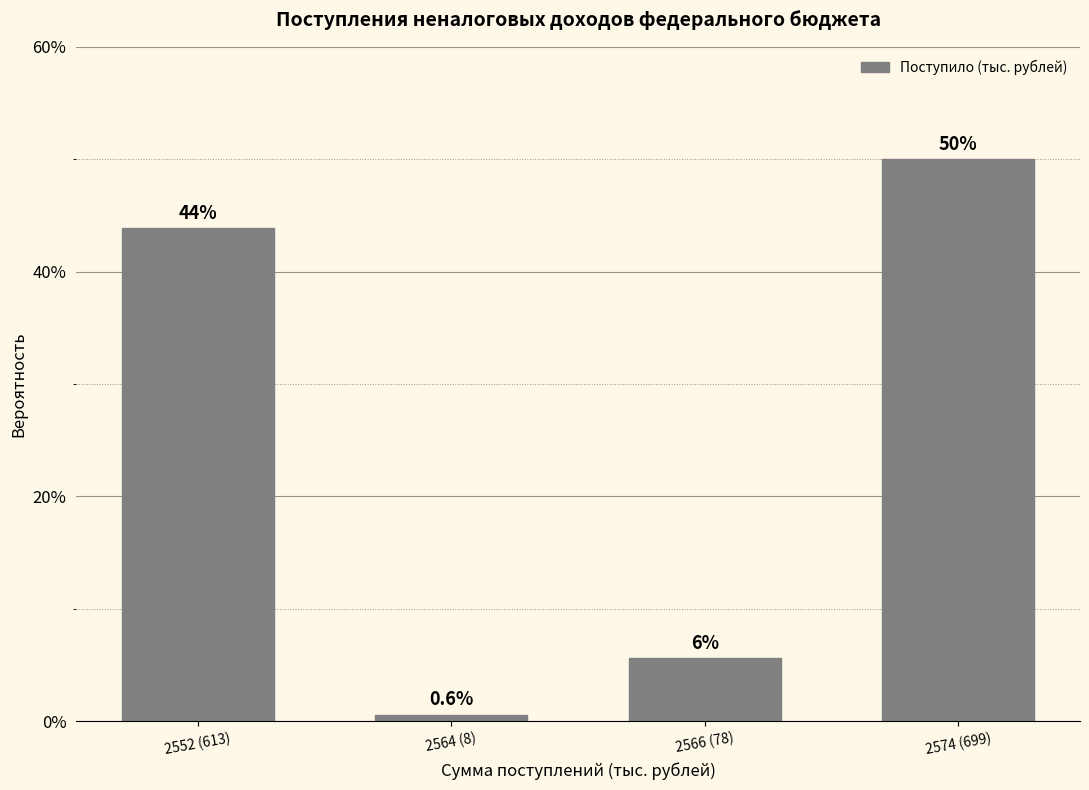

Reading left to right, what are all the values shown in this chart?

43.8	0.6	5.6	50.0